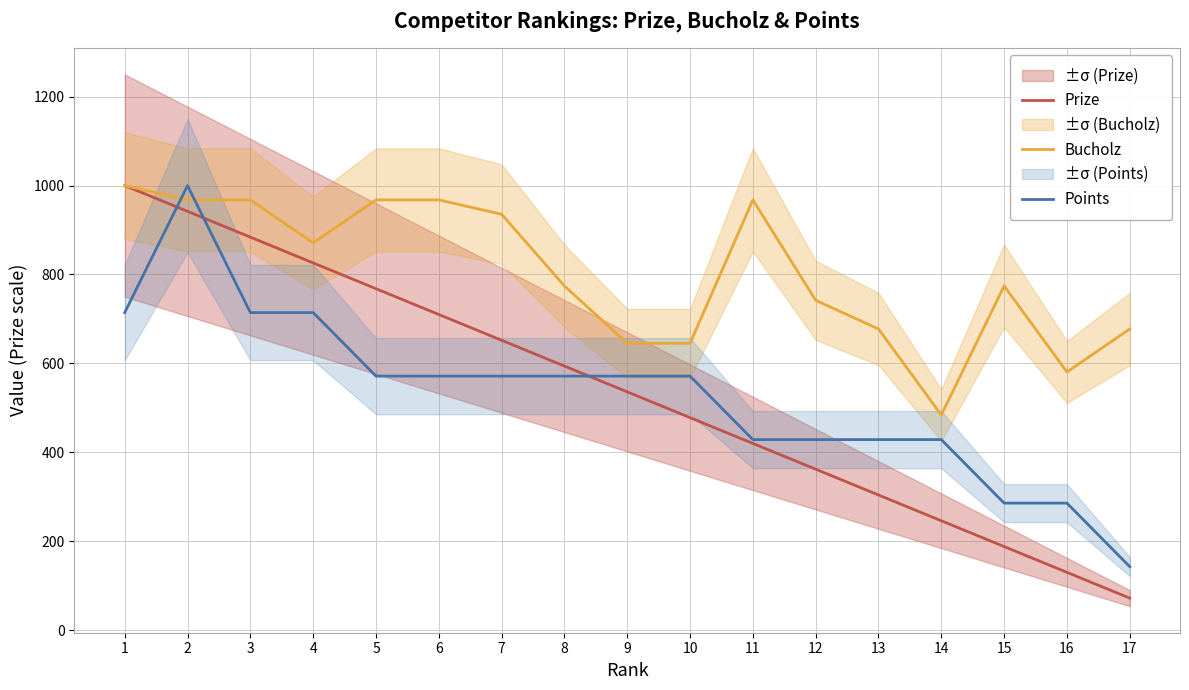

At which category is the sum across all series the highest?

2